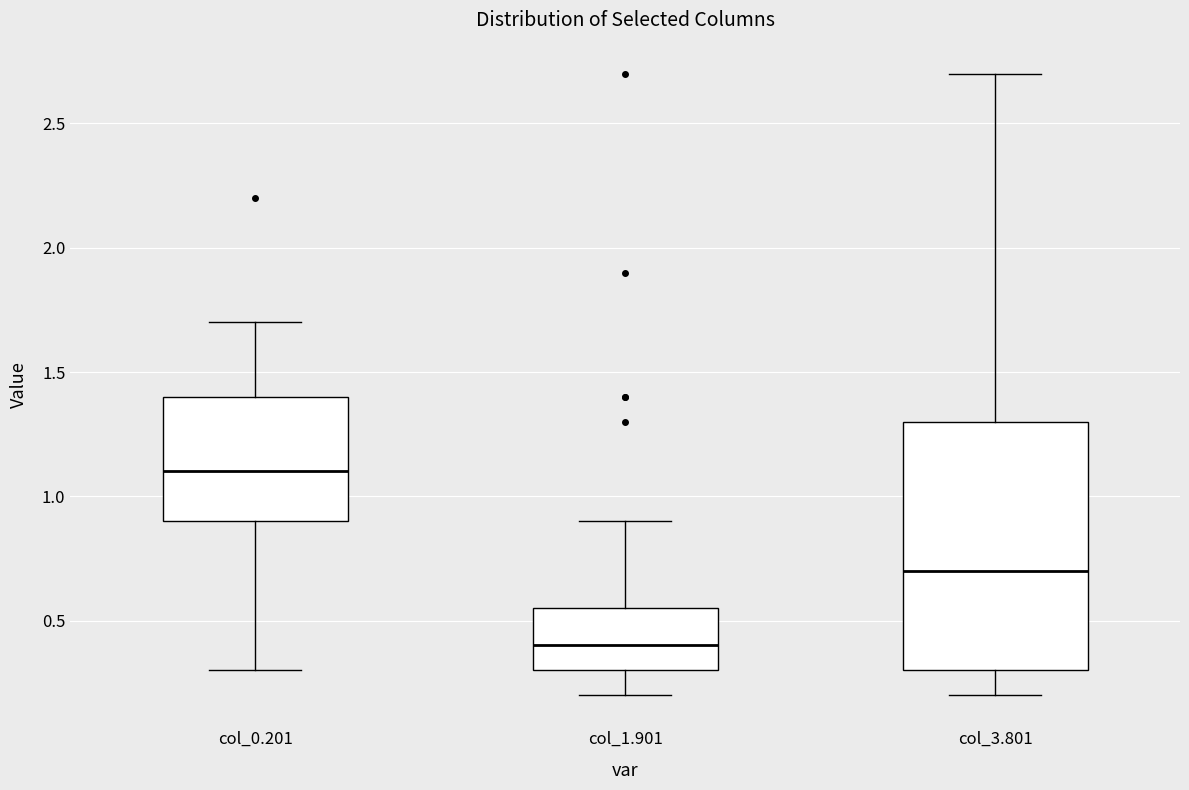

Reading left to right, transcribe this box plot: for each box, give where its median line is, the range the box spans, and where its two whiskers end, as read against the y-axis. The values are not printed on the chart, so give them approximately, as read against the axis.

col_0.201: median 1.10, box 0.90 to 1.40, whiskers 0.30 to 1.70
col_1.901: median 0.40, box 0.30 to 0.55, whiskers 0.20 to 0.90
col_3.801: median 0.70, box 0.30 to 1.30, whiskers 0.20 to 2.70